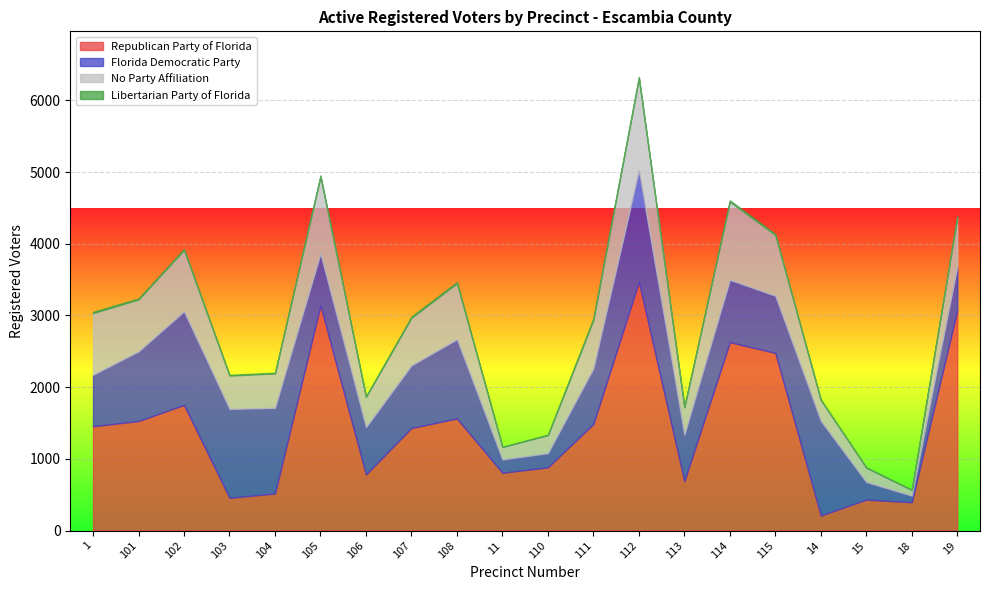

In Libertarian Party of Florida, how many points are lower than both neighbors (excluding endpoints)?

5